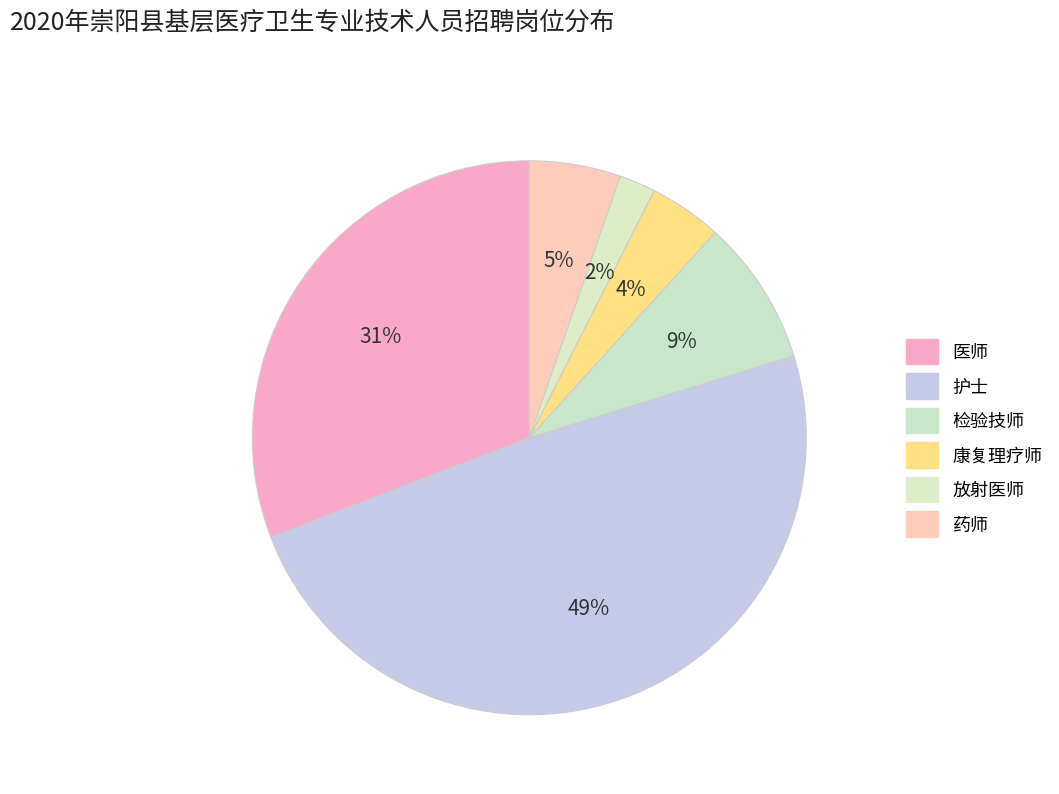

How many slices are in this pie chart?

6